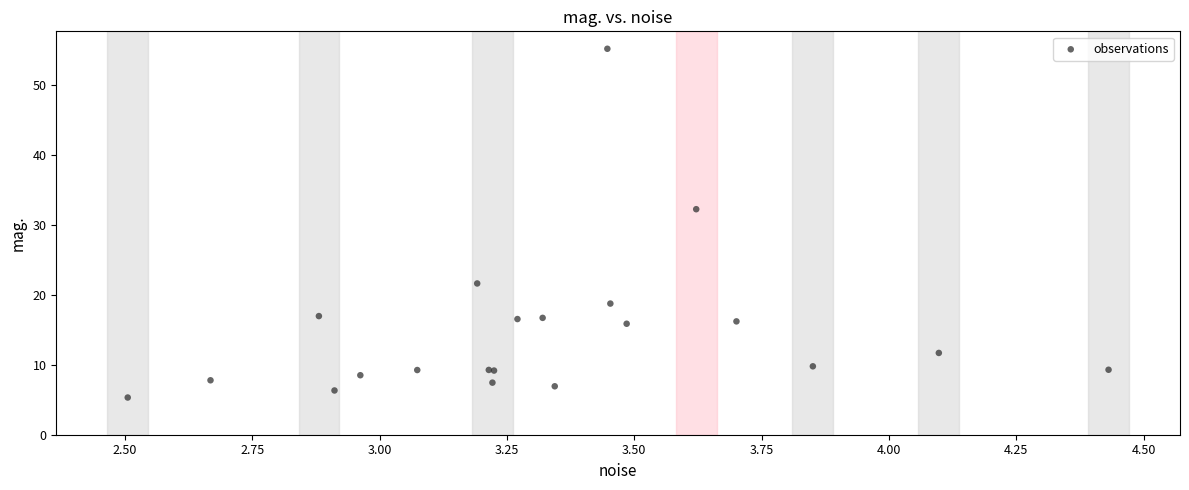

What Y value in the scatter plot is closest to 30?

32.2